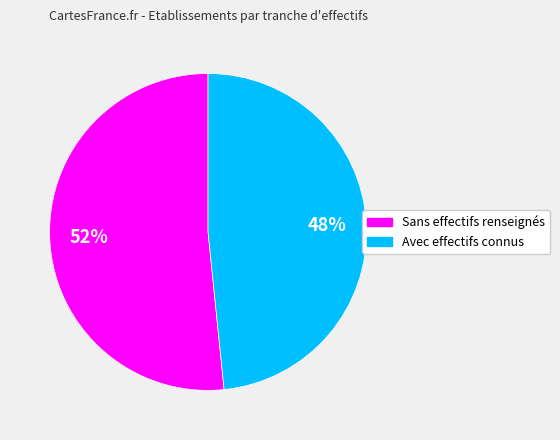

To the nearest percent, what is the average slice percentage?

50%